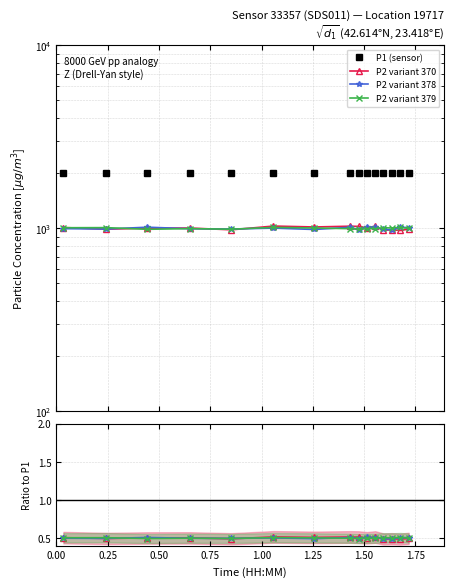

In P2 variant 378, how many points are lower than both neighbors (excluding endpoints)?

5